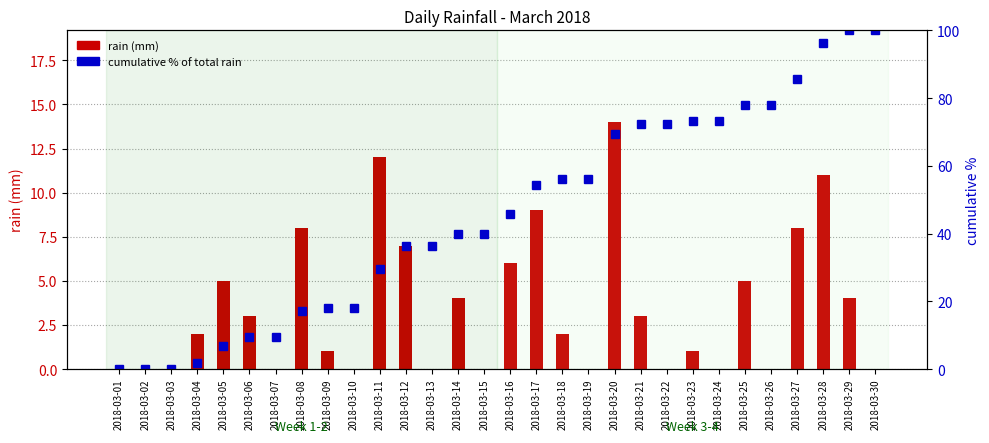

Reading left to right, list all the values displayed in this chart.

rain (mm): 2018-03-01=0.0	2018-03-02=0.0	2018-03-03=0.0	2018-03-04=2.0	2018-03-05=5.0	2018-03-06=3.0	2018-03-07=0.0	2018-03-08=8.0	2018-03-09=1.0	2018-03-10=0.0	2018-03-11=12.0	2018-03-12=7.0	2018-03-13=0.0	2018-03-14=4.0	2018-03-15=0.0	2018-03-16=6.0	2018-03-17=9.0	2018-03-18=2.0	2018-03-19=0.0	2018-03-20=14.0	2018-03-21=3.0	2018-03-22=0.0	2018-03-23=1.0	2018-03-24=0.0	2018-03-25=5.0	2018-03-26=0.0	2018-03-27=8.0	2018-03-28=11.0	2018-03-29=4.0	2018-03-30=0.0
cumulative % of total rain: 2018-03-01=0.0	2018-03-02=0.0	2018-03-03=0.0	2018-03-04=1.9	2018-03-05=6.7	2018-03-06=9.5	2018-03-07=9.5	2018-03-08=17.1	2018-03-09=18.1	2018-03-10=18.1	2018-03-11=29.5	2018-03-12=36.2	2018-03-13=36.2	2018-03-14=40.0	2018-03-15=40.0	2018-03-16=45.7	2018-03-17=54.3	2018-03-18=56.2	2018-03-19=56.2	2018-03-20=69.5	2018-03-21=72.4	2018-03-22=72.4	2018-03-23=73.3	2018-03-24=73.3	2018-03-25=78.1	2018-03-26=78.1	2018-03-27=85.7	2018-03-28=96.2	2018-03-29=100.0	2018-03-30=100.0